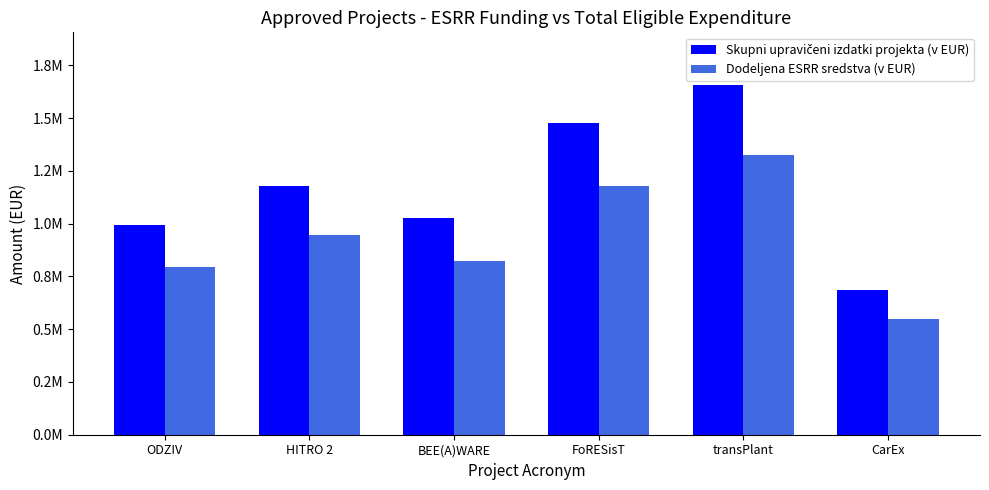

Does the chart contain stacked bars?

No